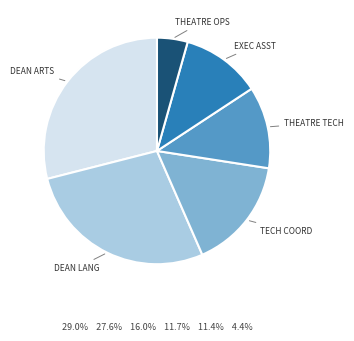

Combined, do THEATRE TECH and EXEC ASST account for over 50%?

No